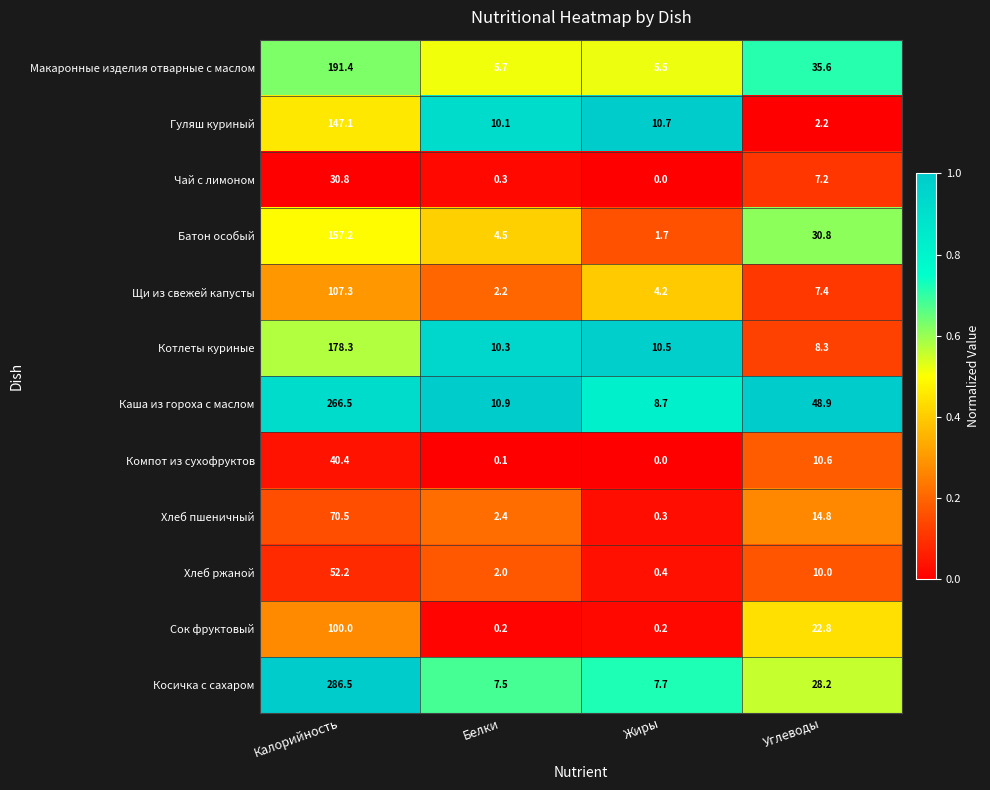

At which label does Макаронные изделия отварные с маслом first exceed 35?

Калорийность